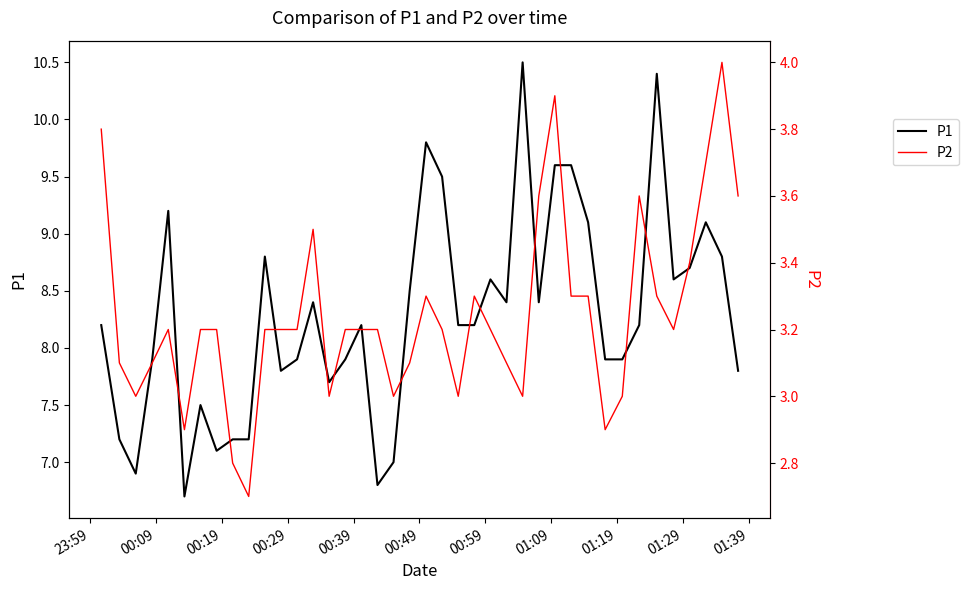

List the series in order of their overall mean, highest first.

P1, P2